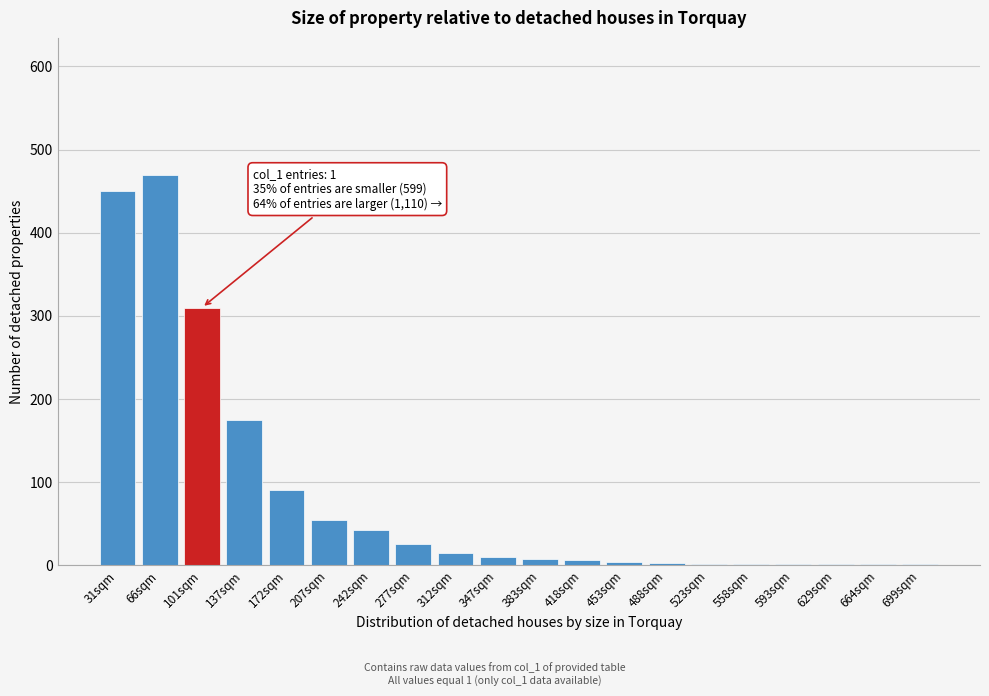

Where is the data nearest to the value 235?

137sqm